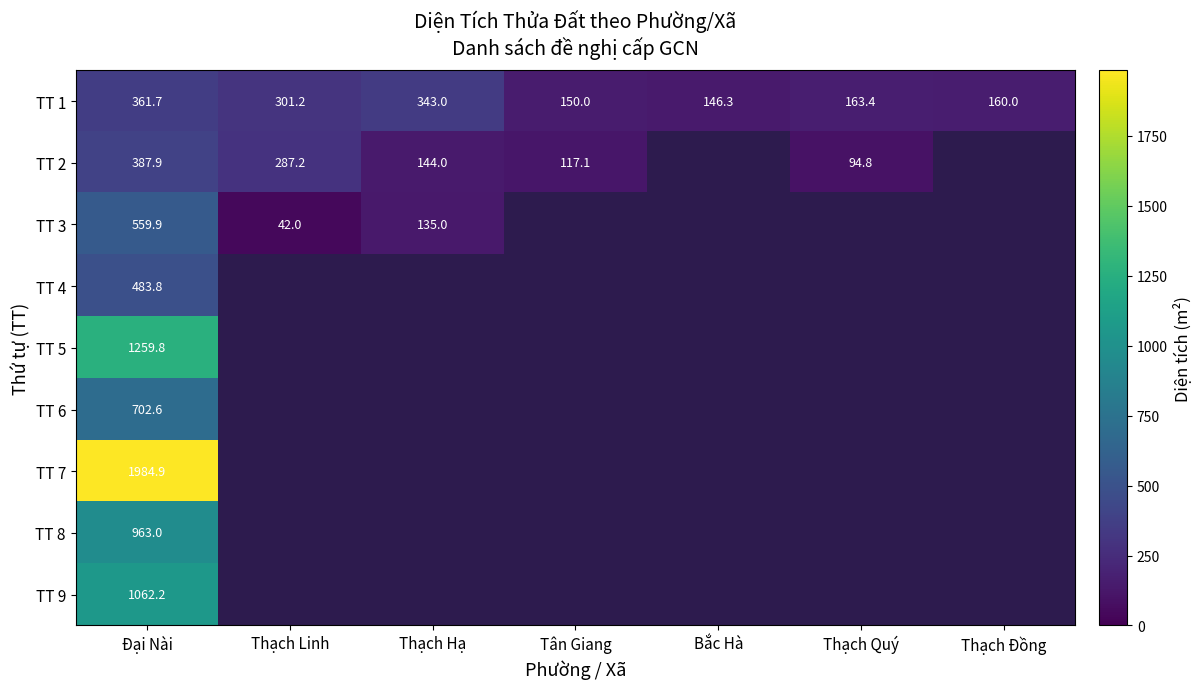

The value of TT 1 at Bắc Hà is 146.3. True or false?

True